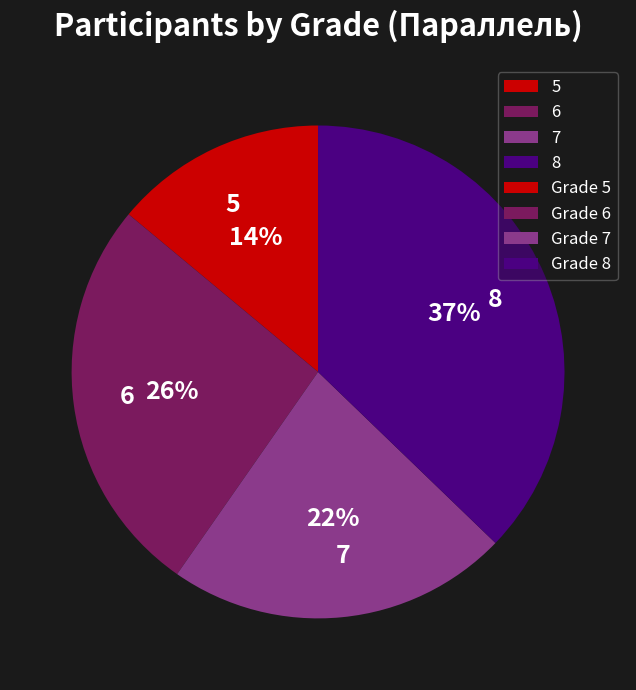

The 6 slice represents 26% of the pie. True or false?

True